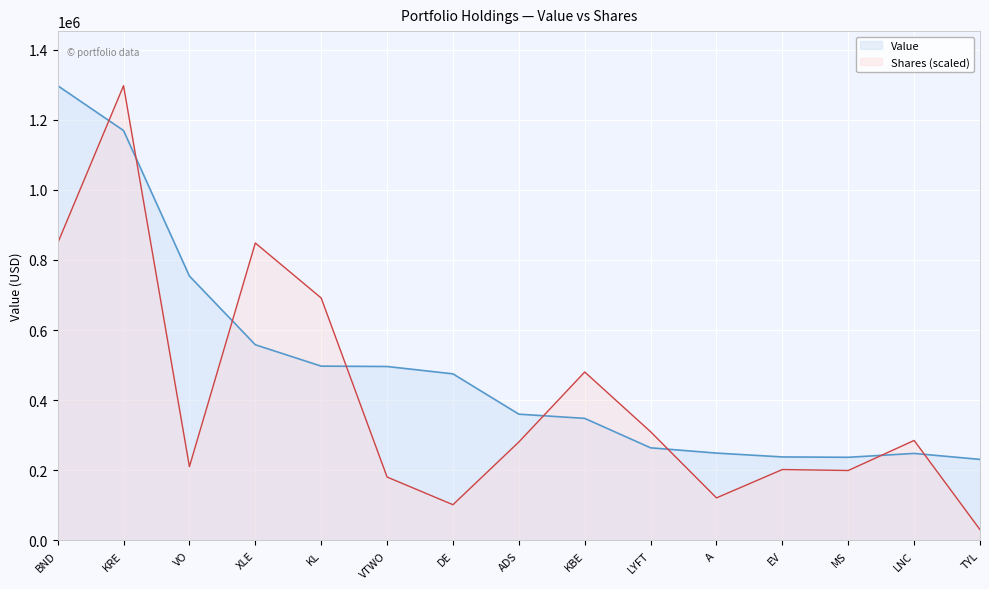

What is the lowest value of the Value series?

231000.0